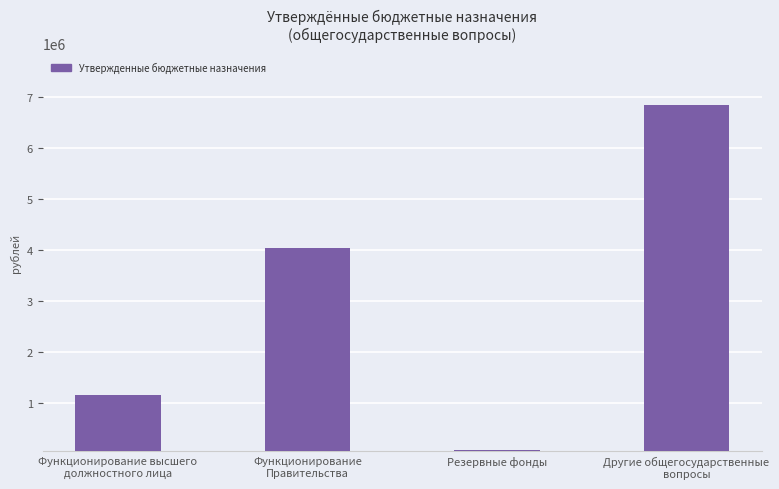

Is it true that the value at Функционирование высшего
должностного лица is 786130.4?

False